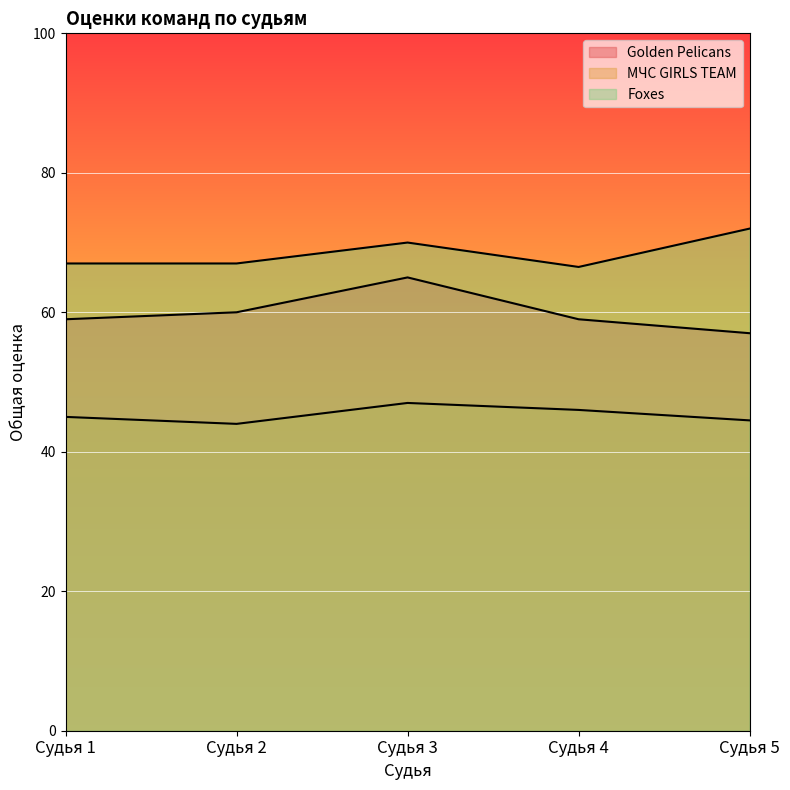

What is the sum of all Golden Pelicans values?

300.0